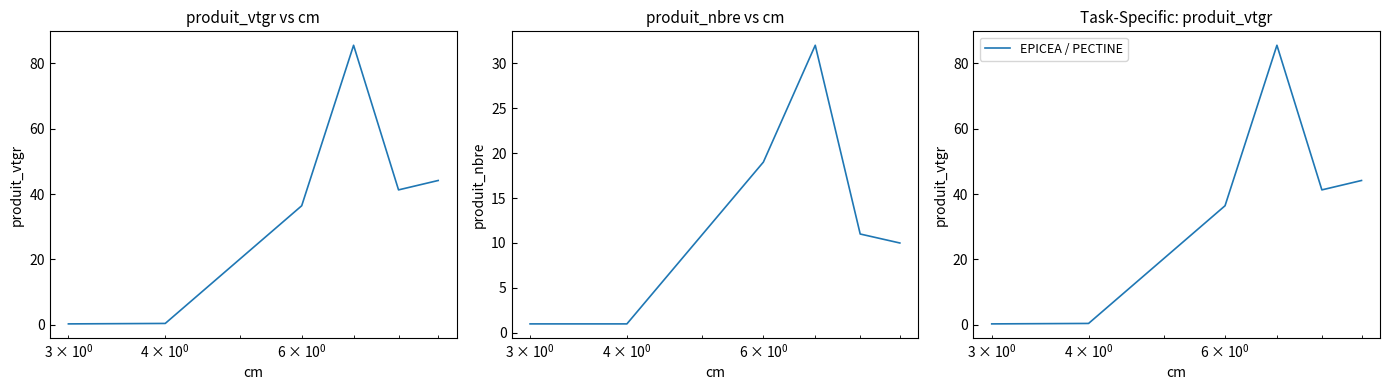

What is the difference between the maximum and minimum values in the produit_nbre series?

31.0